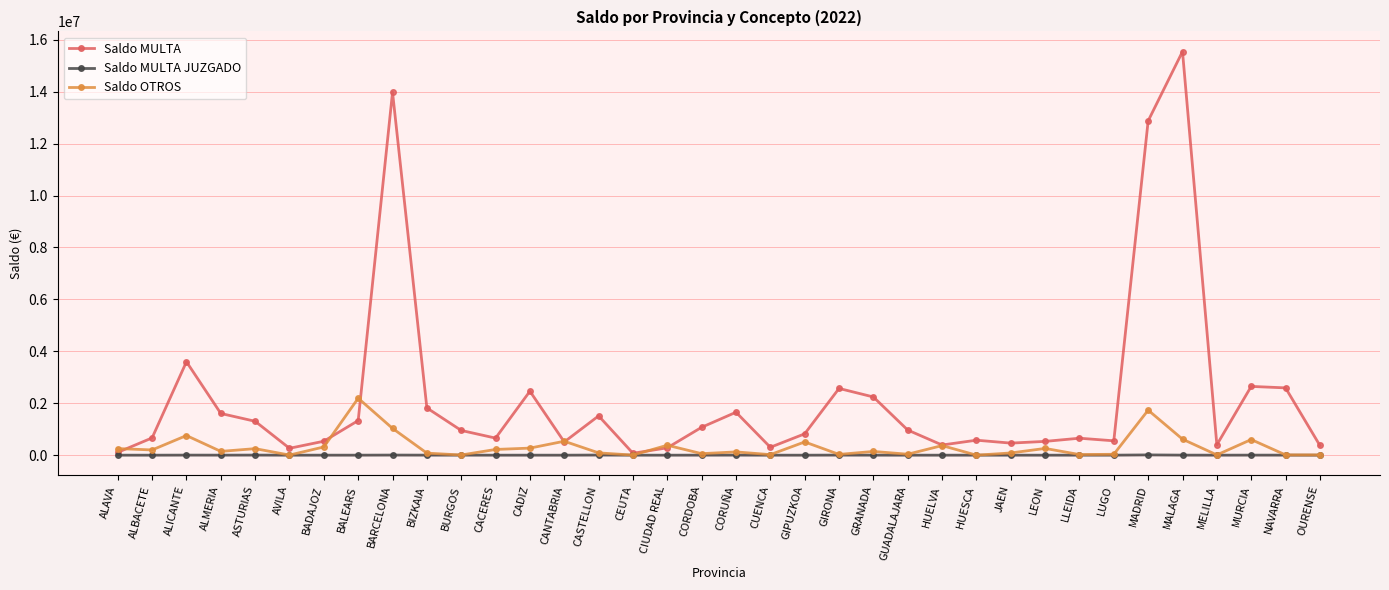

What is the label of the 10th point from the right?

JAEN